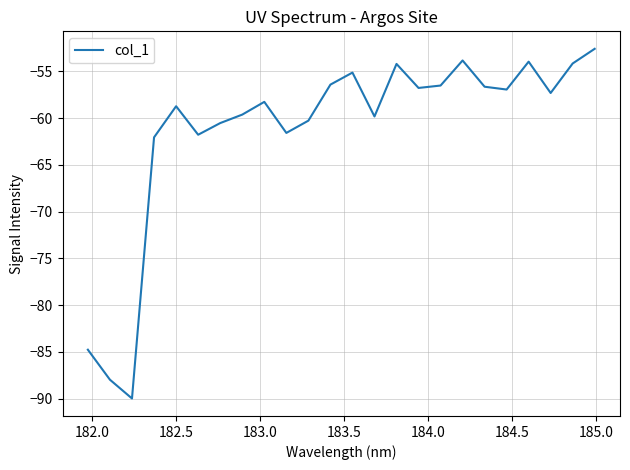

What is the smallest value displayed?

-90.0